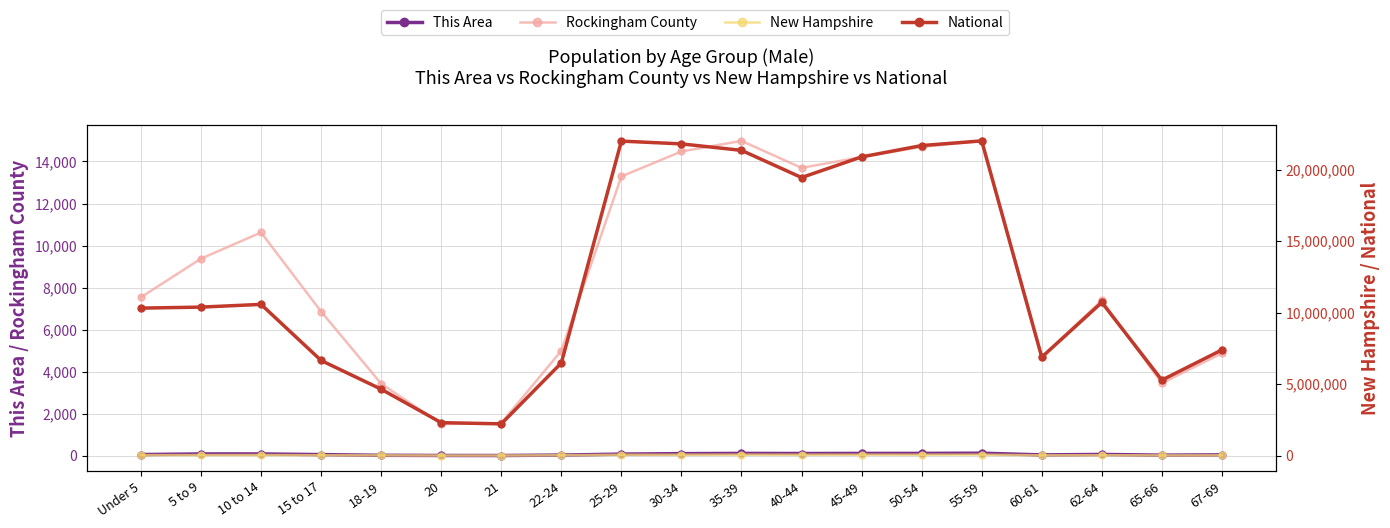

Which series has the largest range (max minus min)?

National